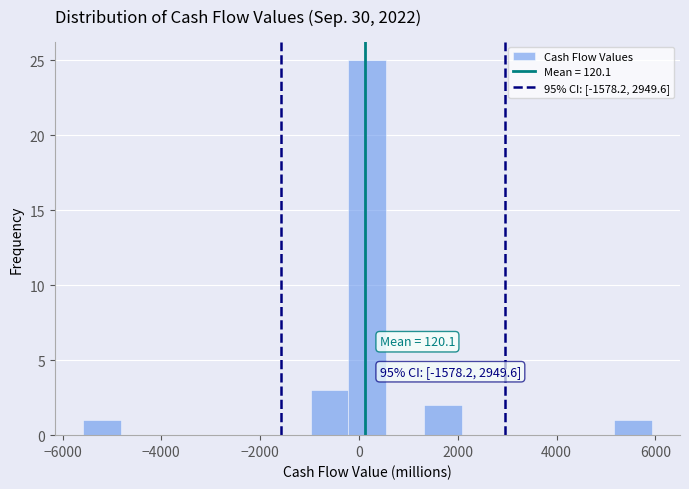

Around what value on the x-axis is the tallest bar? Give the approximate position of its centre, as read against the axis.

200